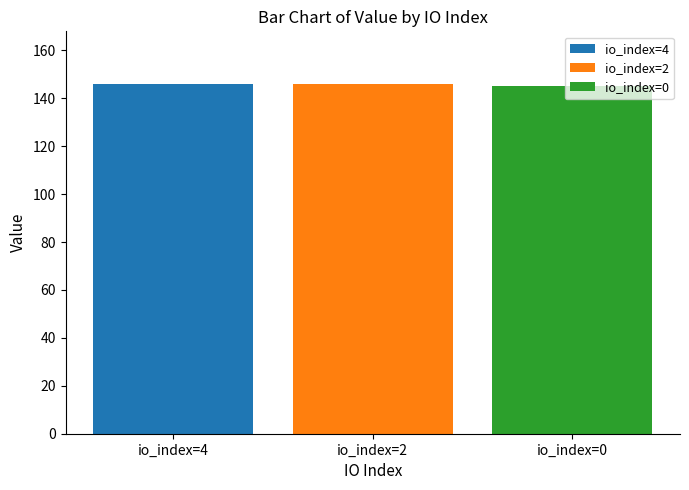

List the labels in order of io_index=2 value, largest first.

io_index=2